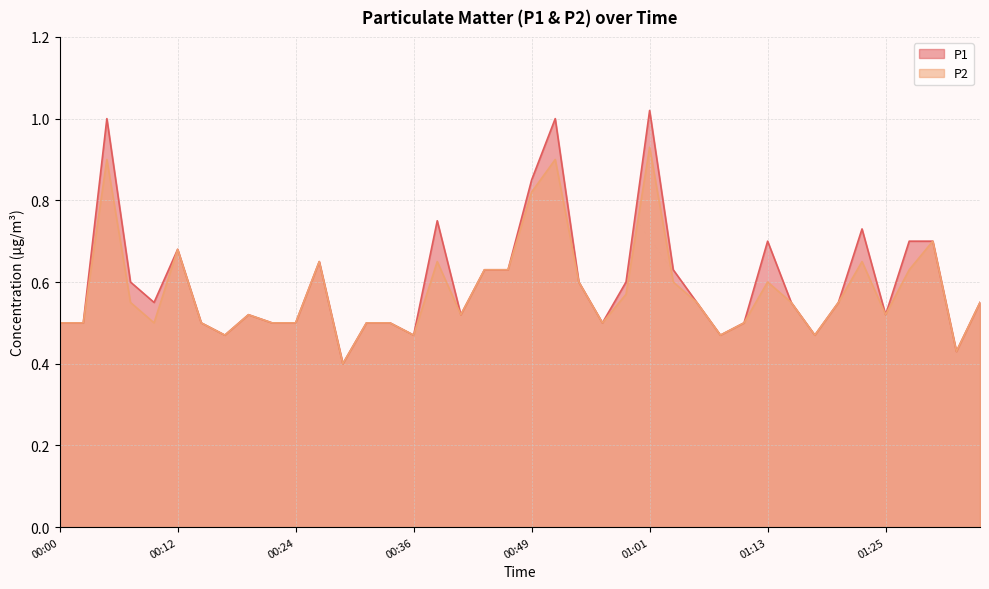

True or false: P1 and P2 cross at least once.

False